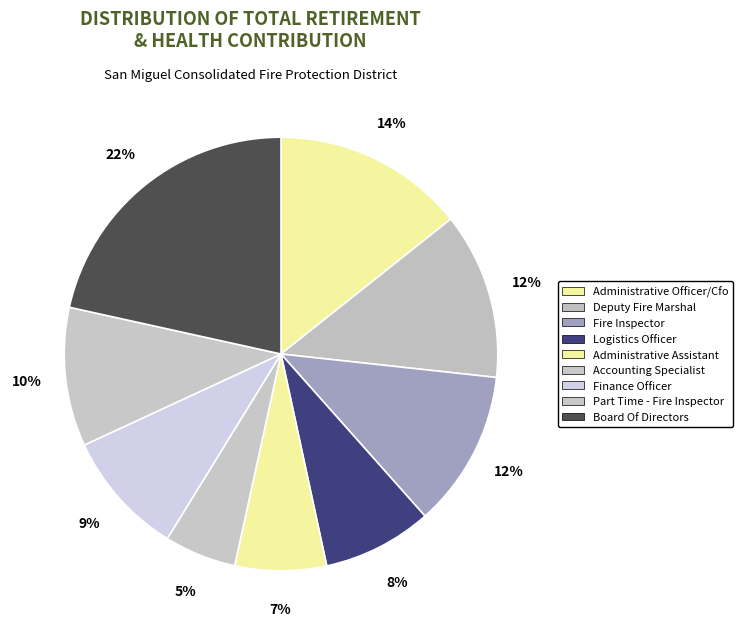

Approximately how many times larger is the value at Logistics Officer compared to Deputy Fire Marshal?

0.7